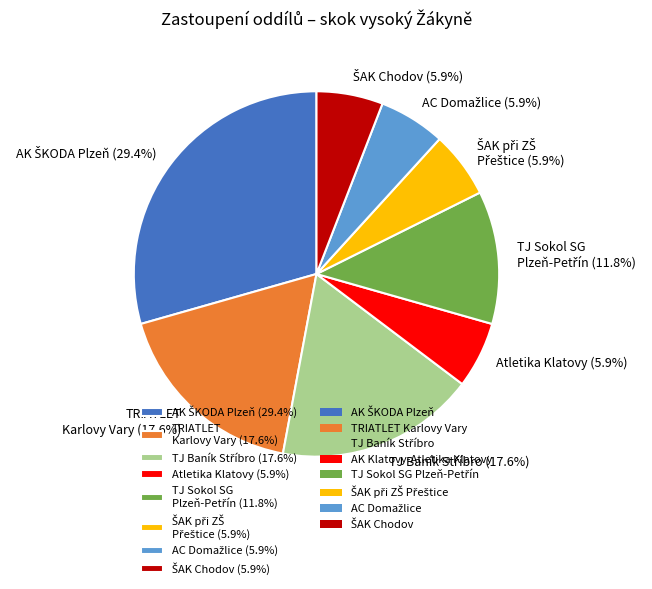

Is Atletika Klatovy (5.9%) the majority of the pie?

No